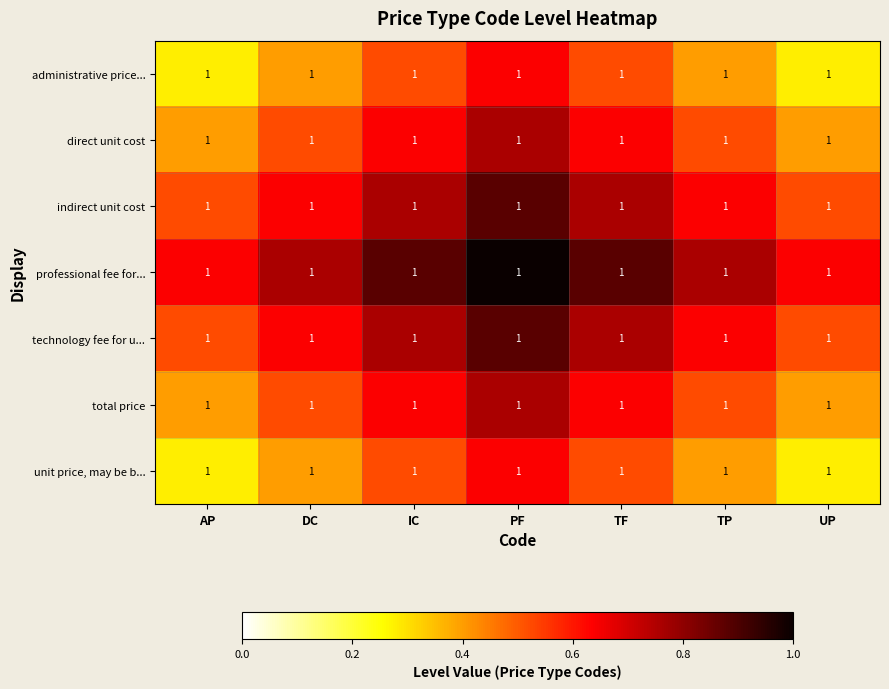

What is the total value across all series at PF?

5.6